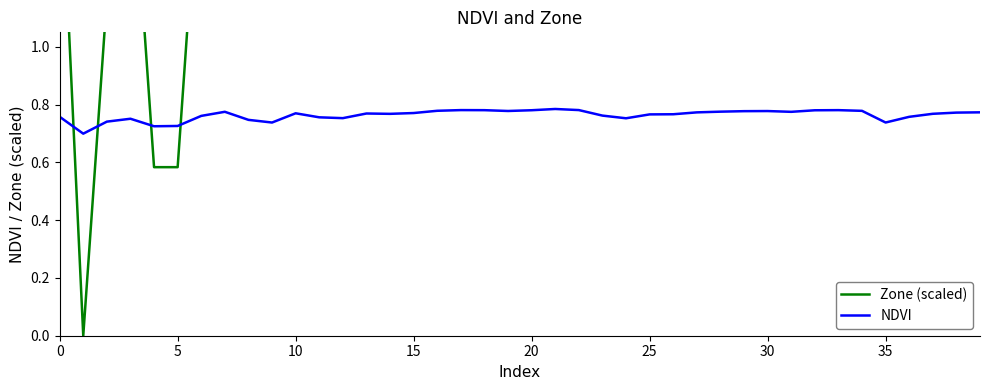

Which series changed the most between 10 and 32?

Zone (scaled)